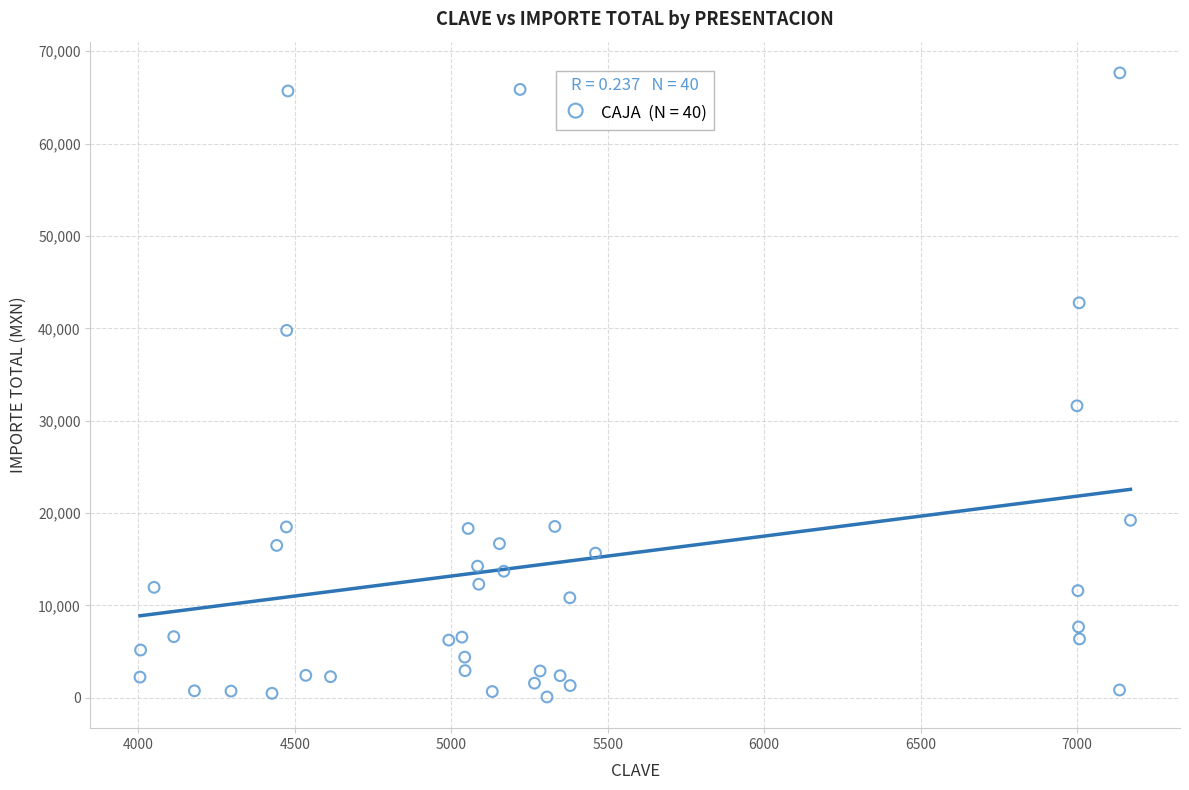

What Y value in the scatter plot is closest to 33876?

31615.9